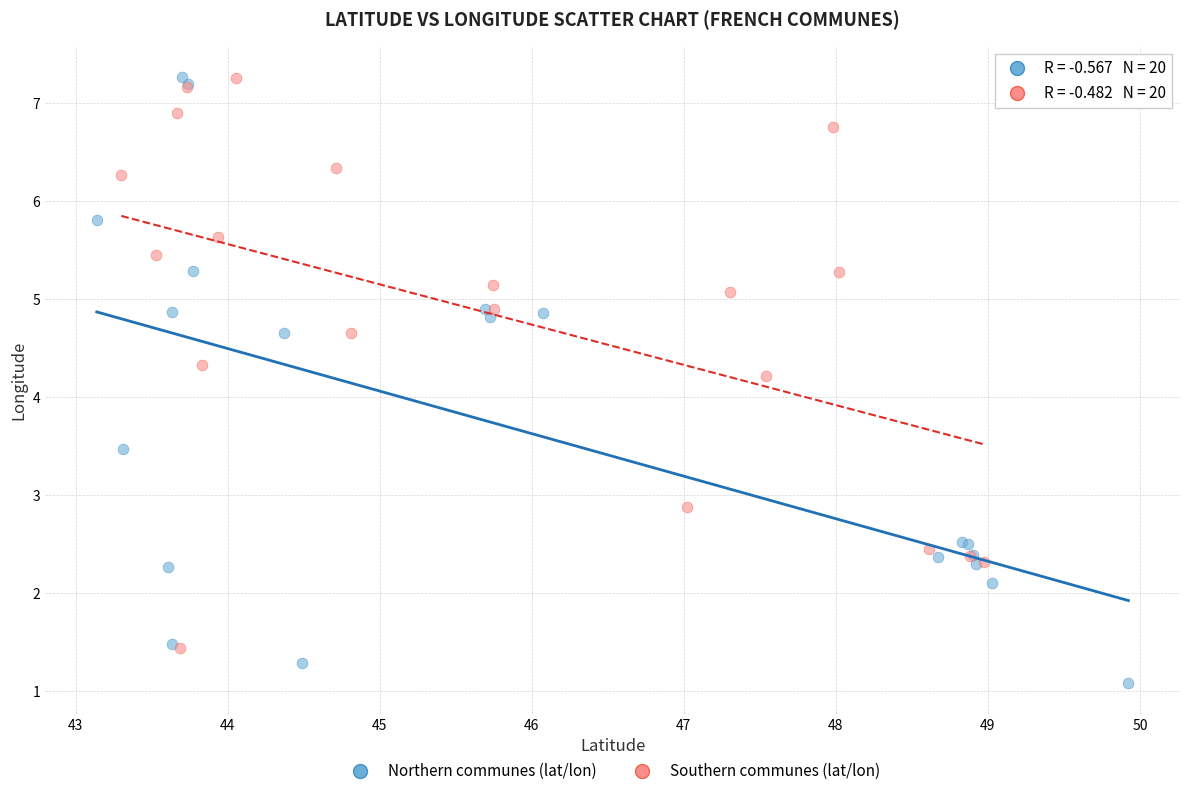

Which series reaches the minimum Y coordinate?

Northern communes (lat/lon)